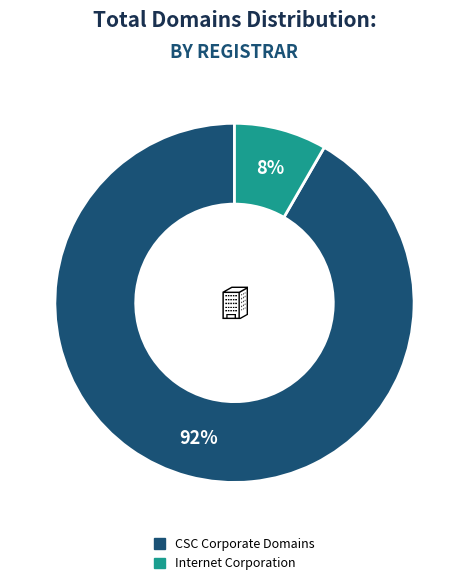

To the nearest percent, what is the average slice percentage?

50%